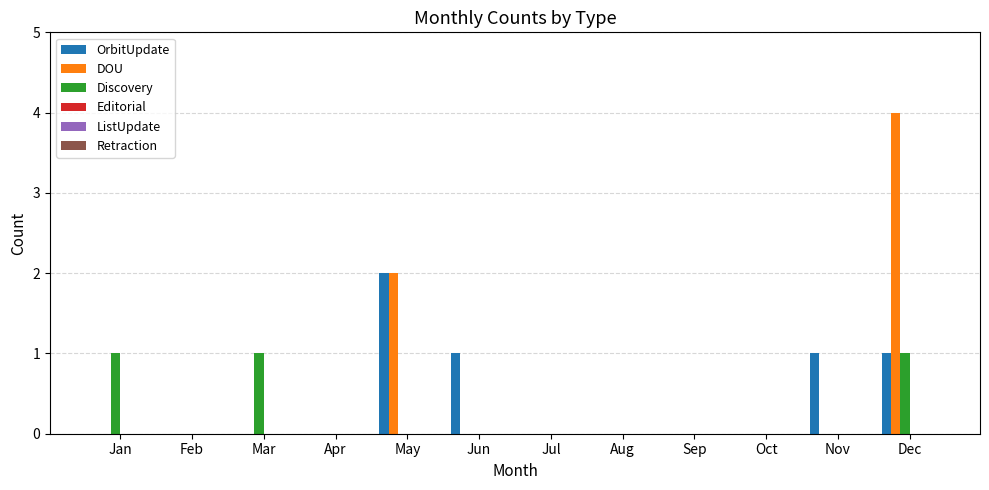

Which series has the largest range (max minus min)?

DOU